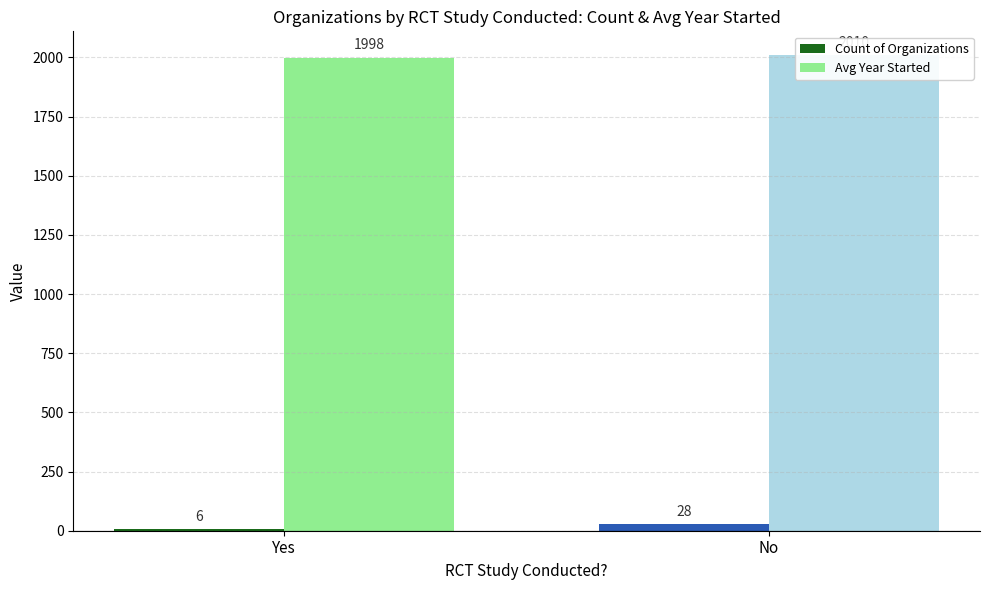

Rank the series by their average value, from highest to lowest.

Avg Year Started, Count of Organizations